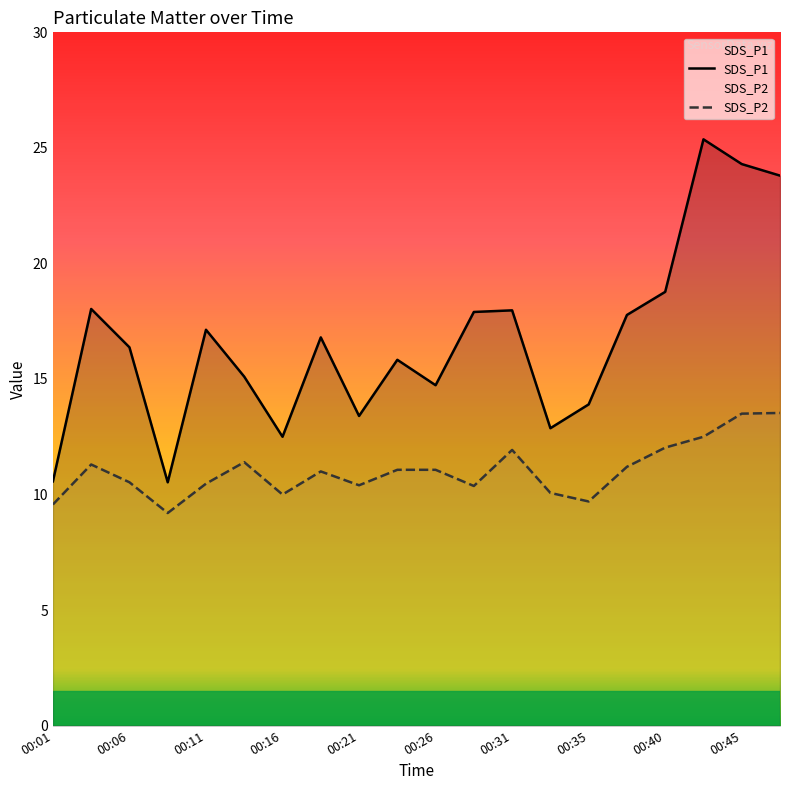

What is the smallest value displayed?

9.2